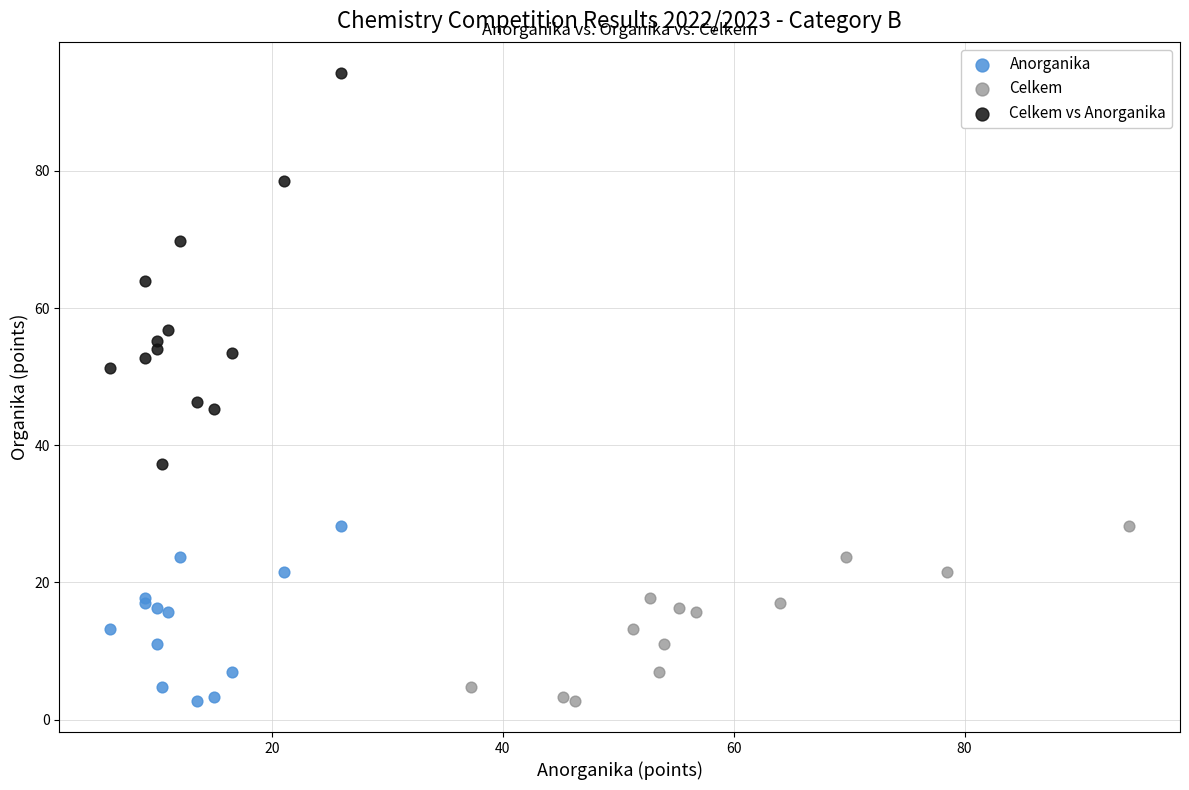

Which series has the largest Y range (max minus min)?

Celkem vs Anorganika